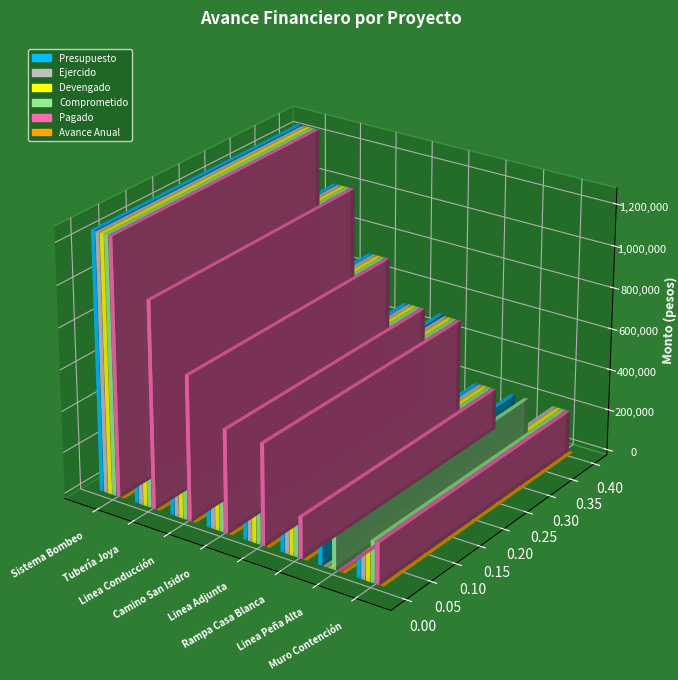

How many values in the Devengado series are below 200000?

6